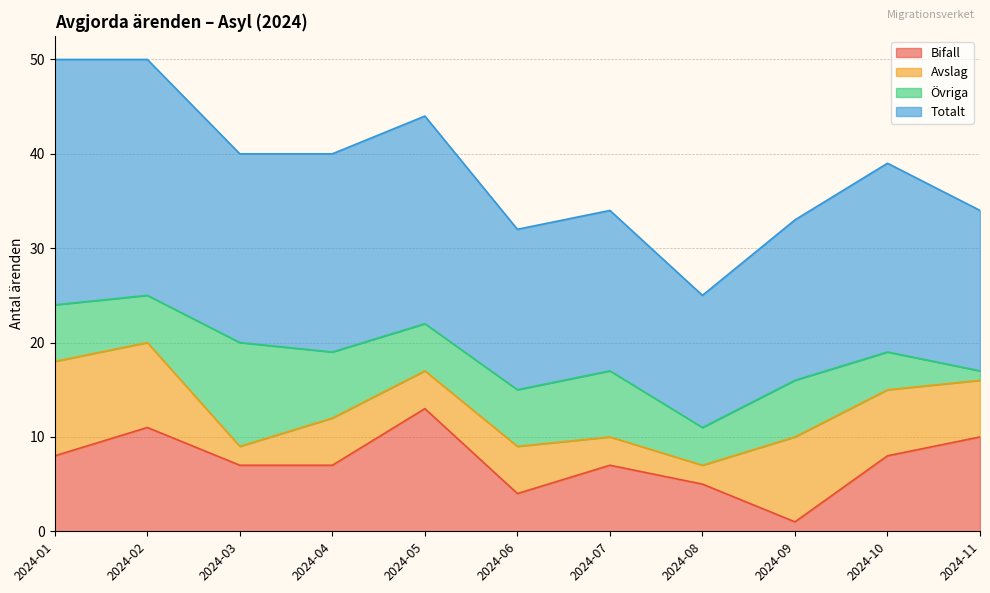

True or false: Totalt and Bifall cross at least once.

False